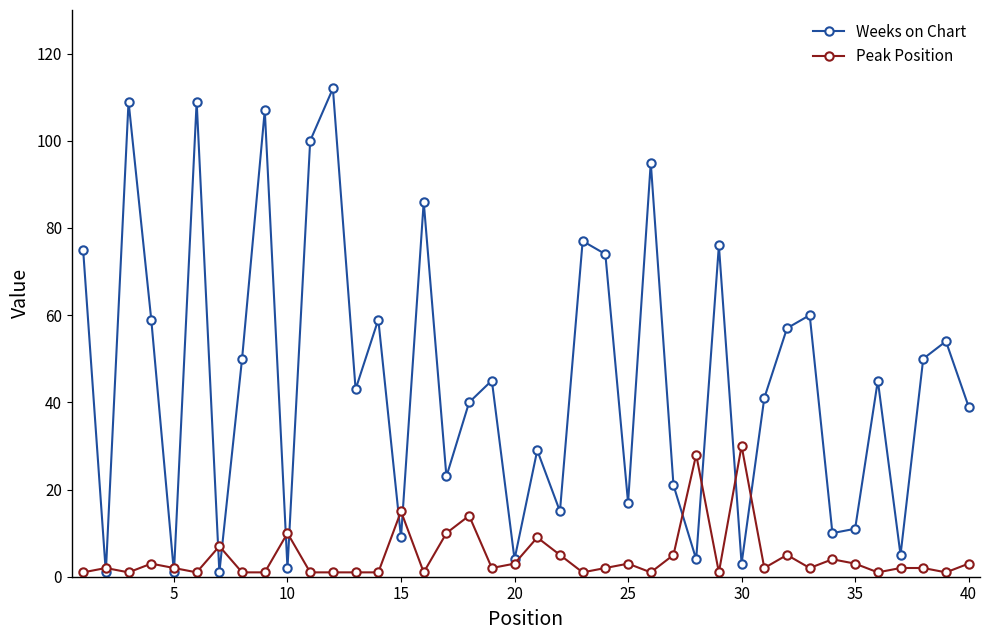

What are all the series names shown in the legend?

Weeks on Chart, Peak Position